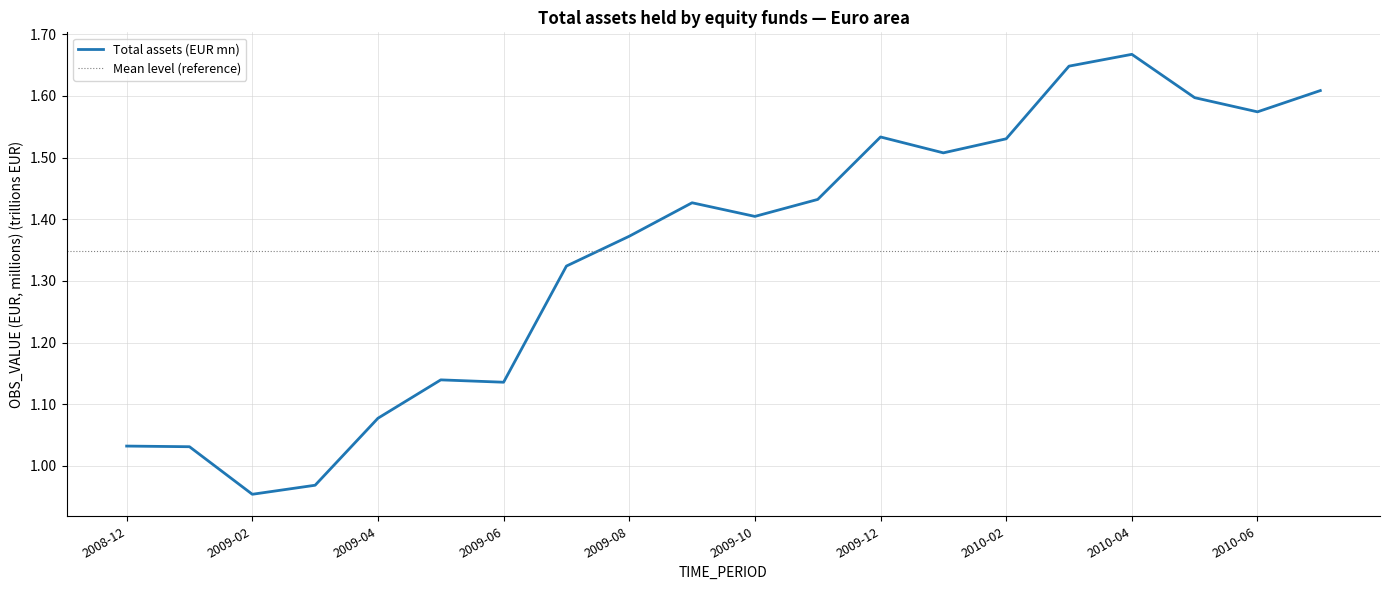

What is the average value?

1.3